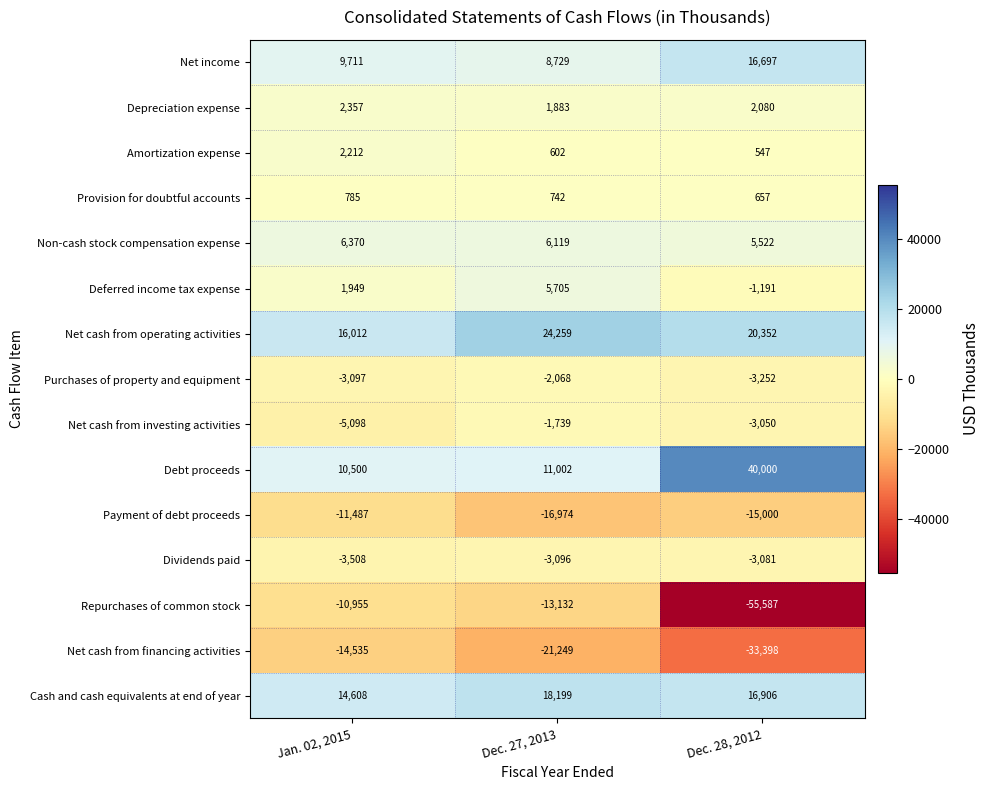

At which label is Dividends paid closest to -3294?

Dec. 27, 2013